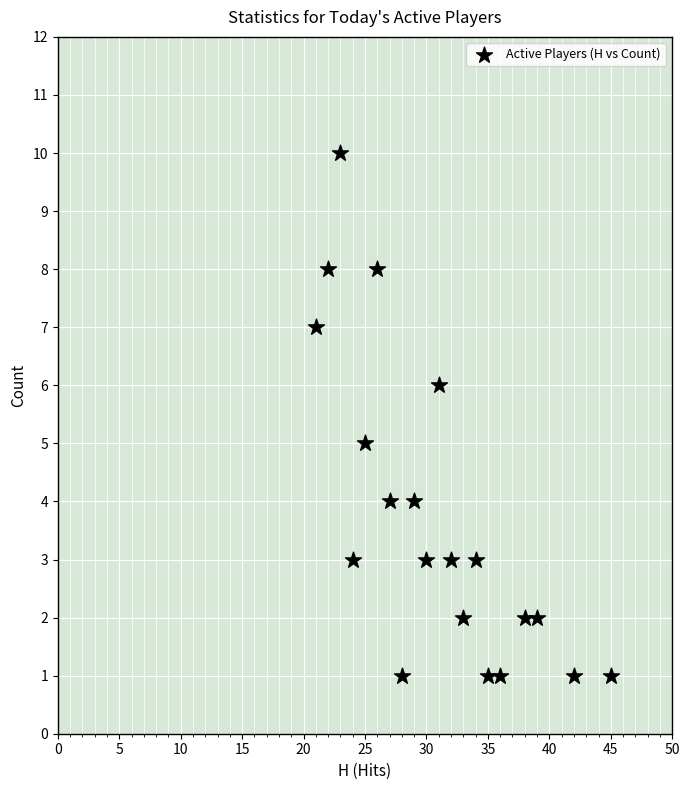

What is the range of Y values (max minus min)?

9